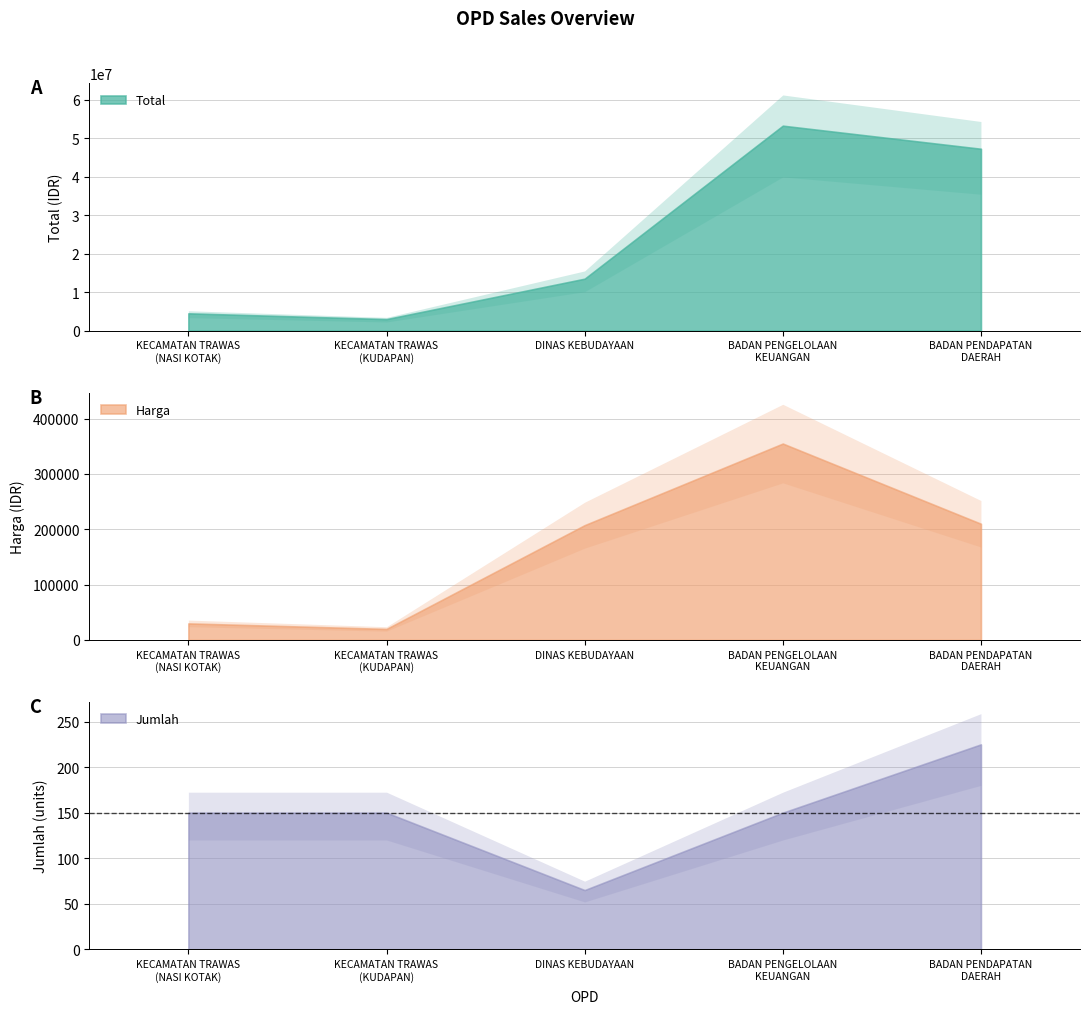

Which has a higher value, BADAN PENGELOLAAN
KEUANGAN or KECAMATAN TRAWAS
(NASI KOTAK)?

BADAN PENGELOLAAN
KEUANGAN